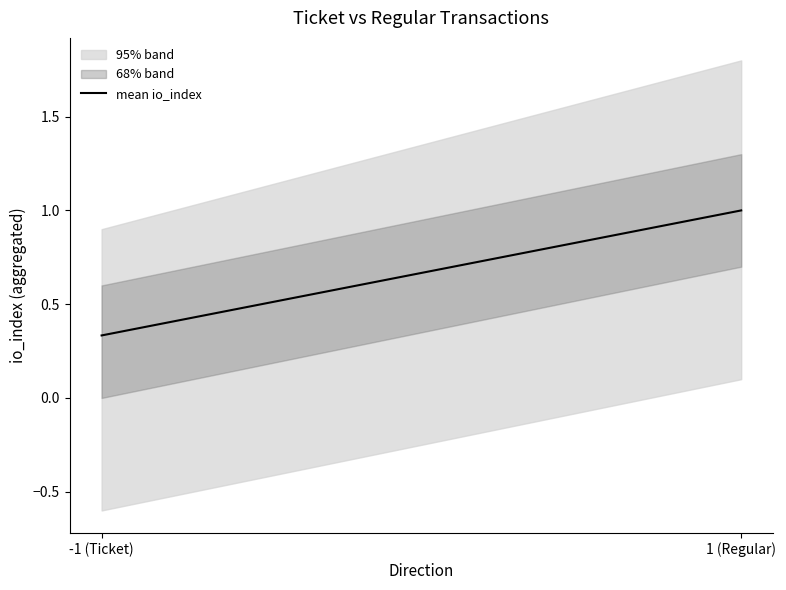

Reading left to right, extract all data points from this chart.

-1 (Ticket)=0.3	1 (Regular)=1.0